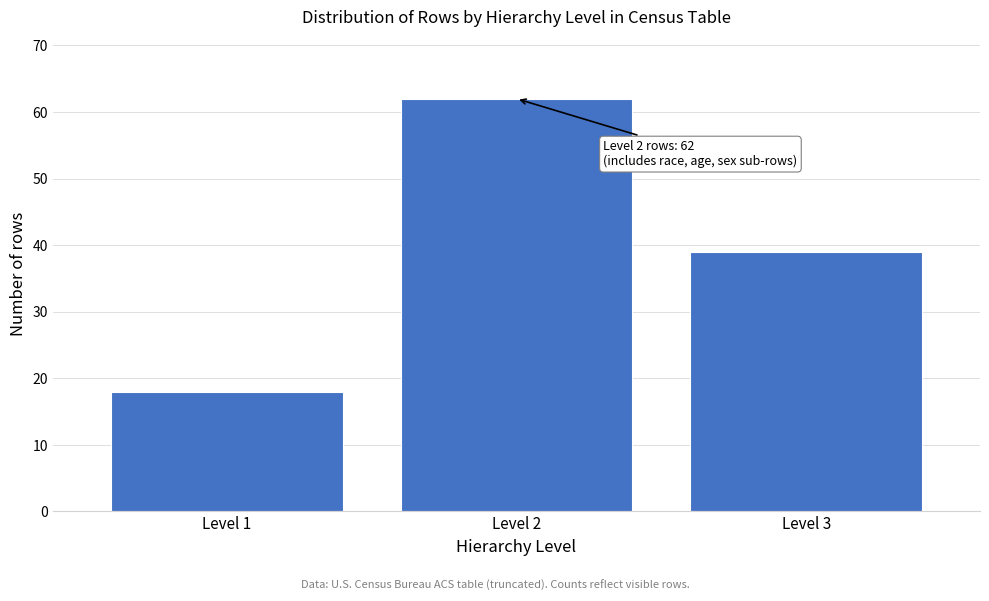

Reading left to right, transcribe all the data shown in this chart.

18	62	39